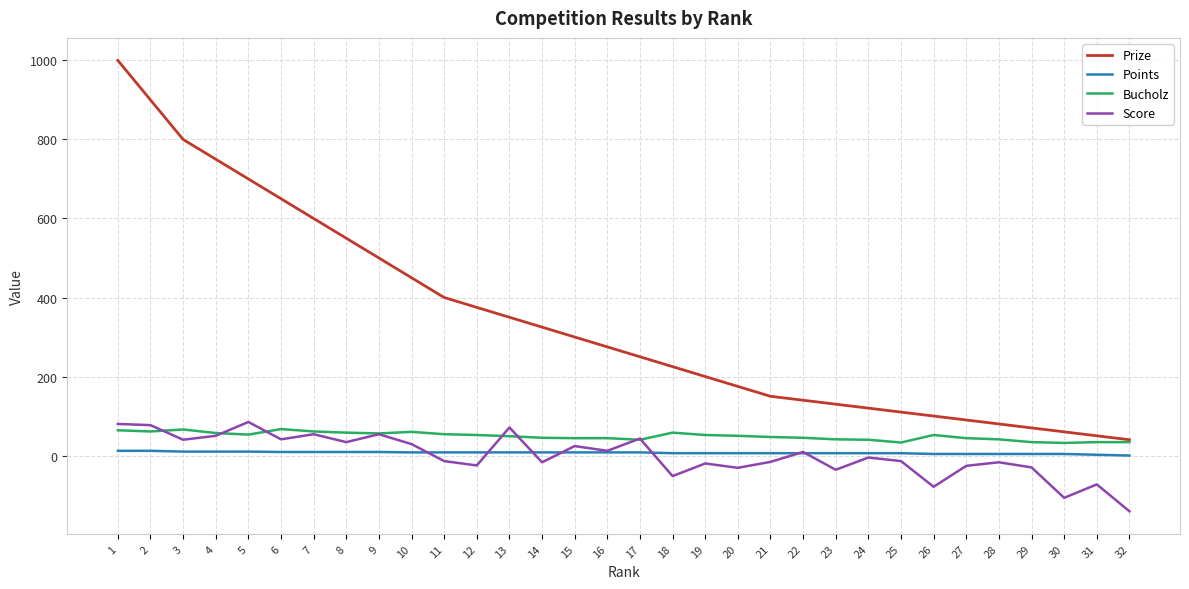

What is the approximate value of Score at 12?

-25